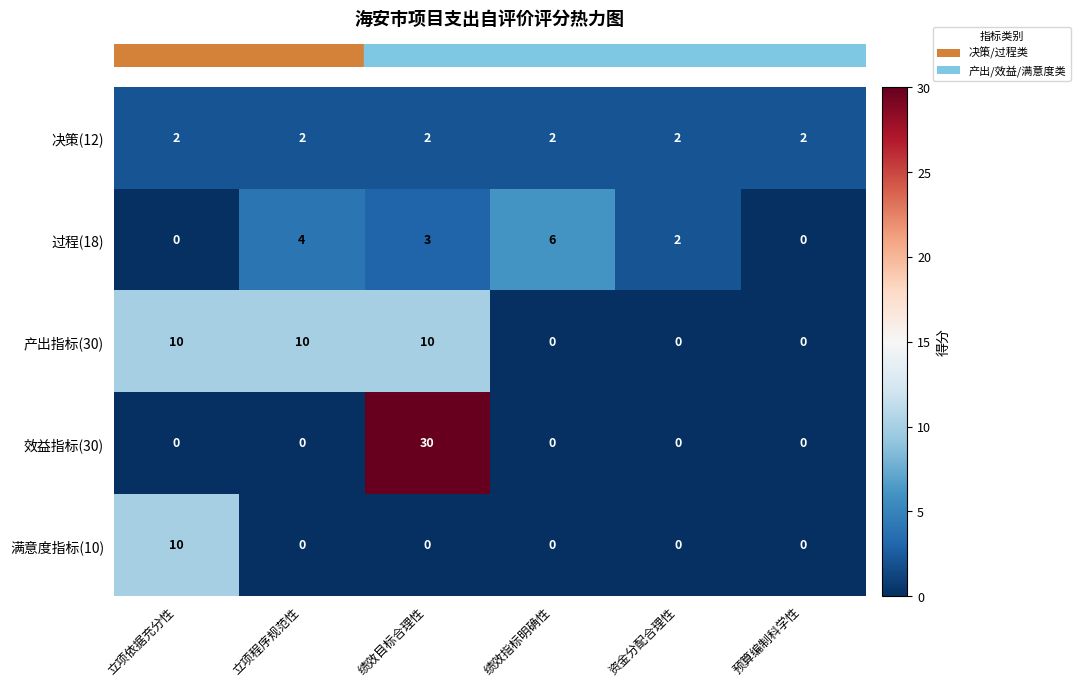

What is the highest value of the 产出指标(30) series?

10